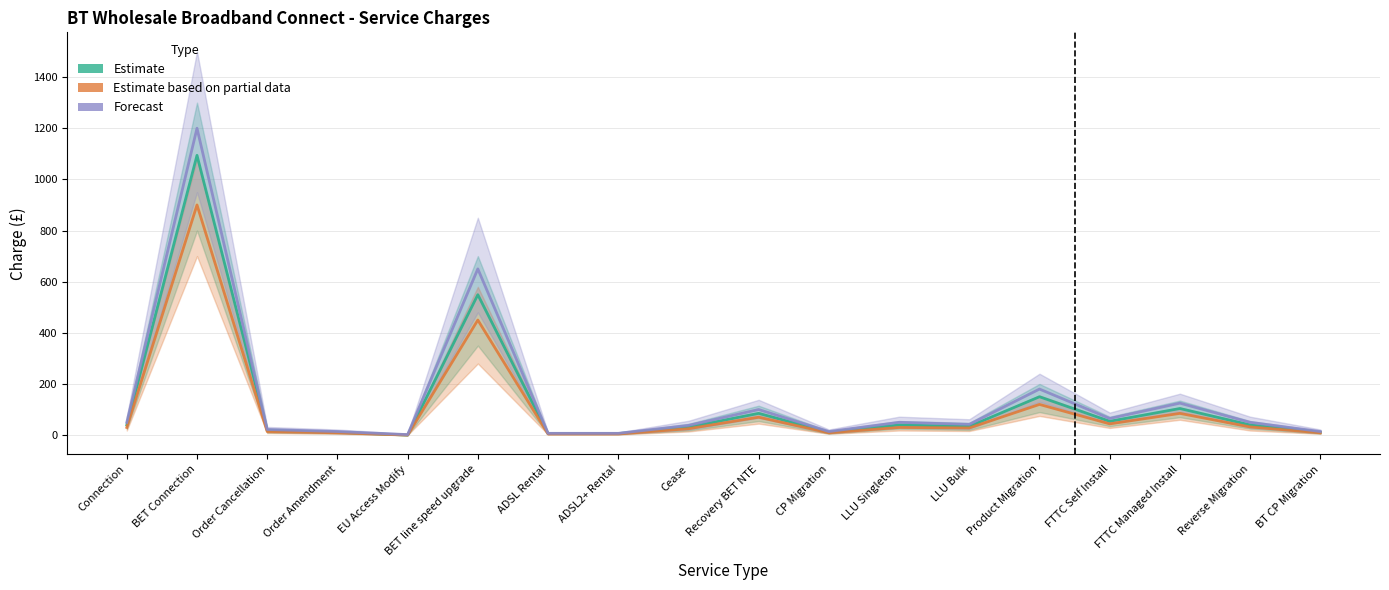

What is the average value of the Estimate series?

126.9